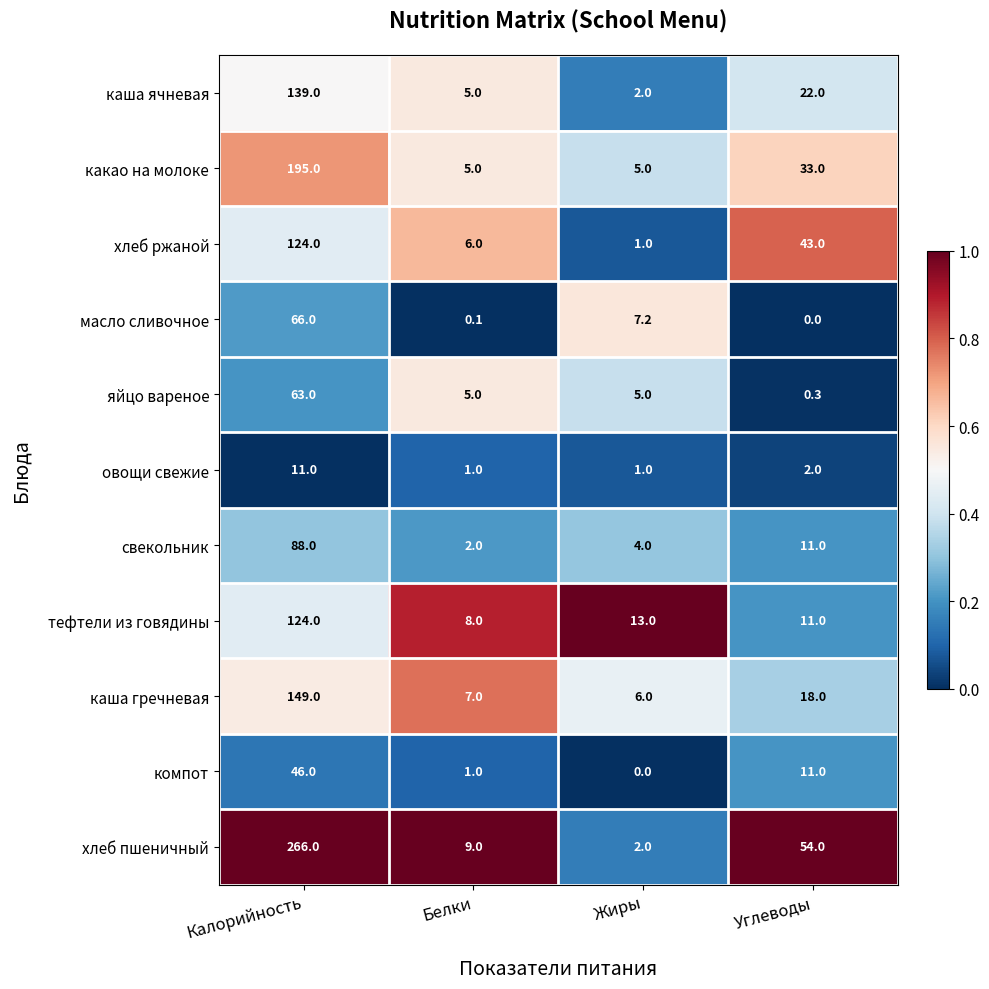

At which label does свекольник reach its minimum?

Белки